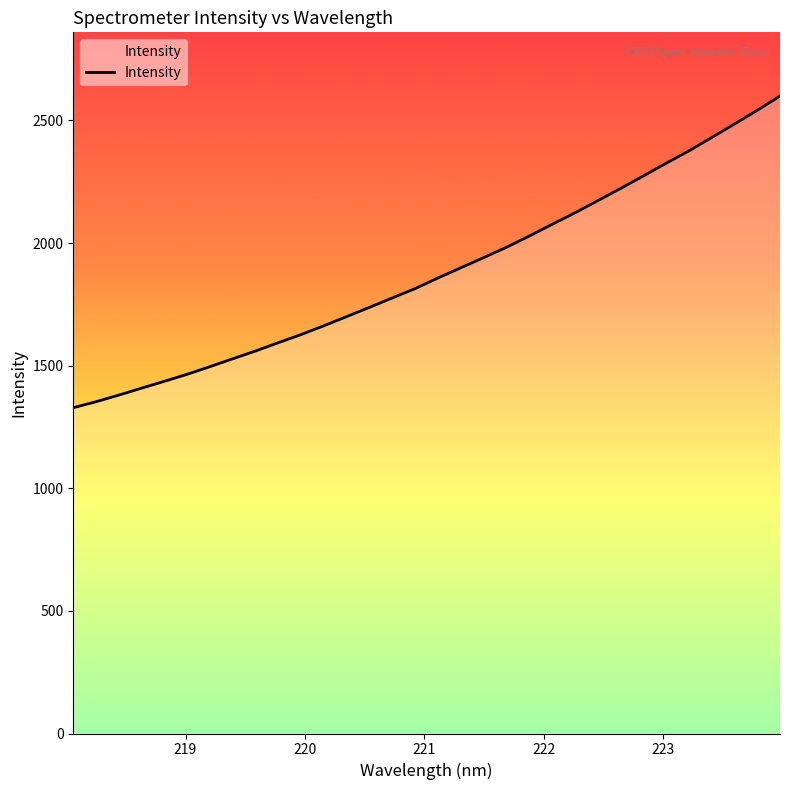

What is the difference between the second highest and minimum values?

1212.9